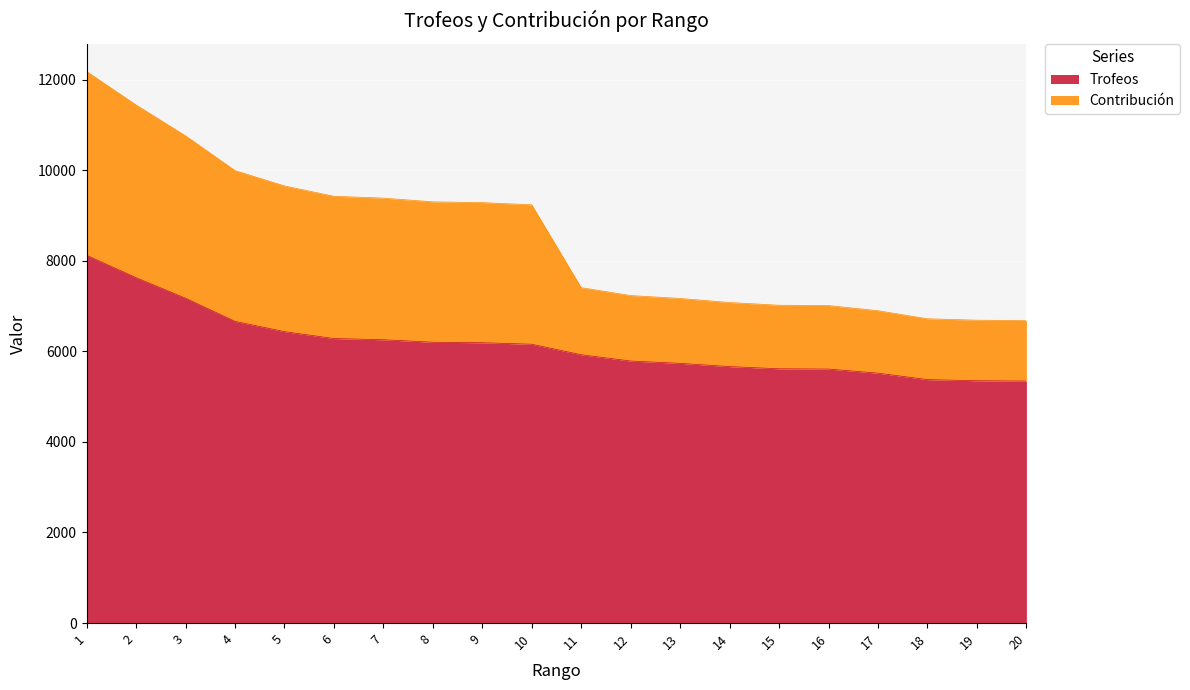

What is the value of the 12th point from the left?

5785